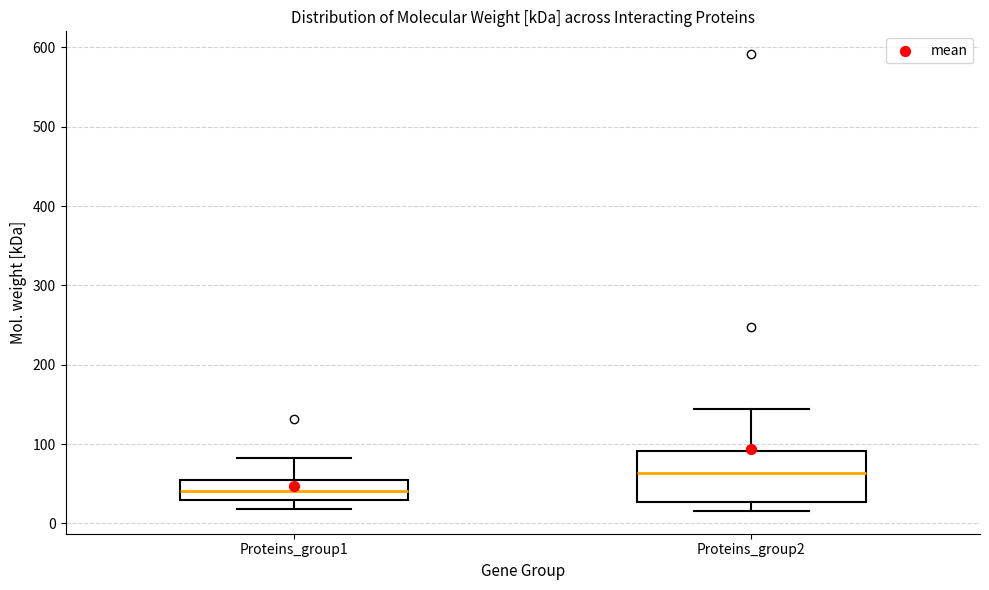

Which box is the tallest, from its lower edge to its upper edge?

Proteins_group2